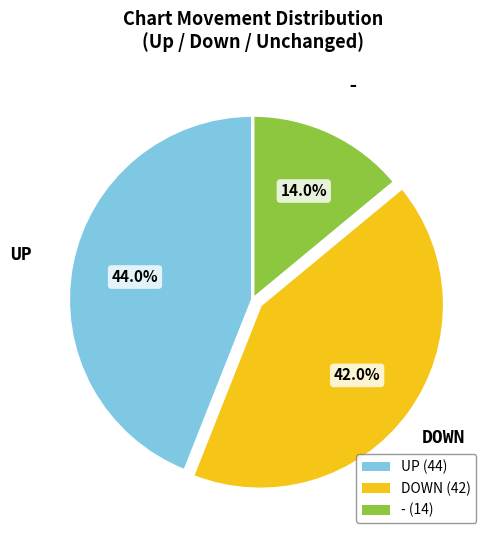

Rank the categories by value from highest to lowest.

UP (44), DOWN (42), - (14)